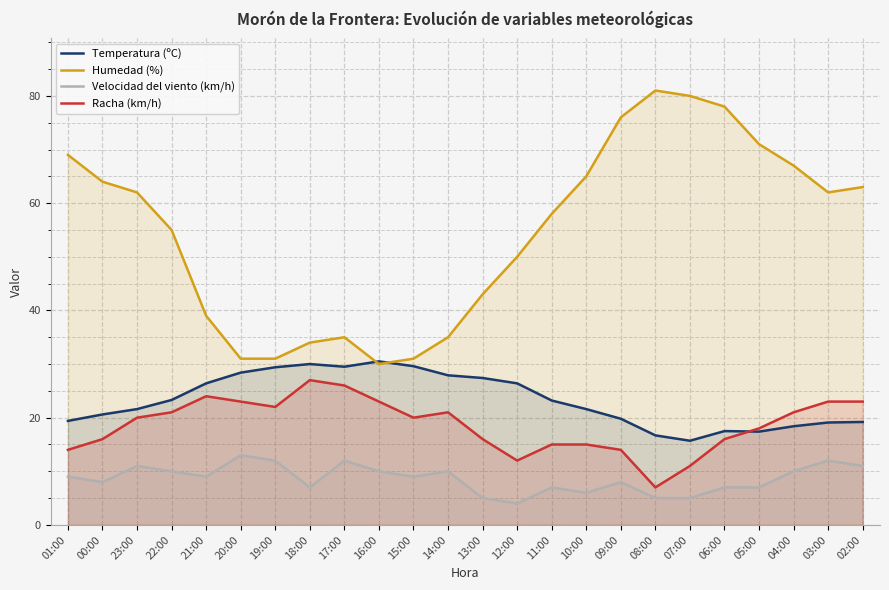

Reading left to right, what are all the values shown in this chart?

Temperatura (ºC): 01:00=19.4	00:00=20.6	23:00=21.6	22:00=23.3	21:00=26.4	20:00=28.4	19:00=29.4	18:00=30.0	17:00=29.5	16:00=30.5	15:00=29.6	14:00=27.9	13:00=27.4	12:00=26.4	11:00=23.2	10:00=21.6	09:00=19.8	08:00=16.7	07:00=15.7	06:00=17.5	05:00=17.4	04:00=18.4	03:00=19.1	02:00=19.2
Humedad (%): 01:00=69.0	00:00=64.0	23:00=62.0	22:00=55.0	21:00=39.0	20:00=31.0	19:00=31.0	18:00=34.0	17:00=35.0	16:00=30.0	15:00=31.0	14:00=35.0	13:00=43.0	12:00=50.0	11:00=58.0	10:00=65.0	09:00=76.0	08:00=81.0	07:00=80.0	06:00=78.0	05:00=71.0	04:00=67.0	03:00=62.0	02:00=63.0
Velocidad del viento (km/h): 01:00=9.0	00:00=8.0	23:00=11.0	22:00=10.0	21:00=9.0	20:00=13.0	19:00=12.0	18:00=7.0	17:00=12.0	16:00=10.0	15:00=9.0	14:00=10.0	13:00=5.0	12:00=4.0	11:00=7.0	10:00=6.0	09:00=8.0	08:00=5.0	07:00=5.0	06:00=7.0	05:00=7.0	04:00=10.0	03:00=12.0	02:00=11.0
Racha (km/h): 01:00=14.0	00:00=16.0	23:00=20.0	22:00=21.0	21:00=24.0	20:00=23.0	19:00=22.0	18:00=27.0	17:00=26.0	16:00=23.0	15:00=20.0	14:00=21.0	13:00=16.0	12:00=12.0	11:00=15.0	10:00=15.0	09:00=14.0	08:00=7.0	07:00=11.0	06:00=16.0	05:00=18.0	04:00=21.0	03:00=23.0	02:00=23.0